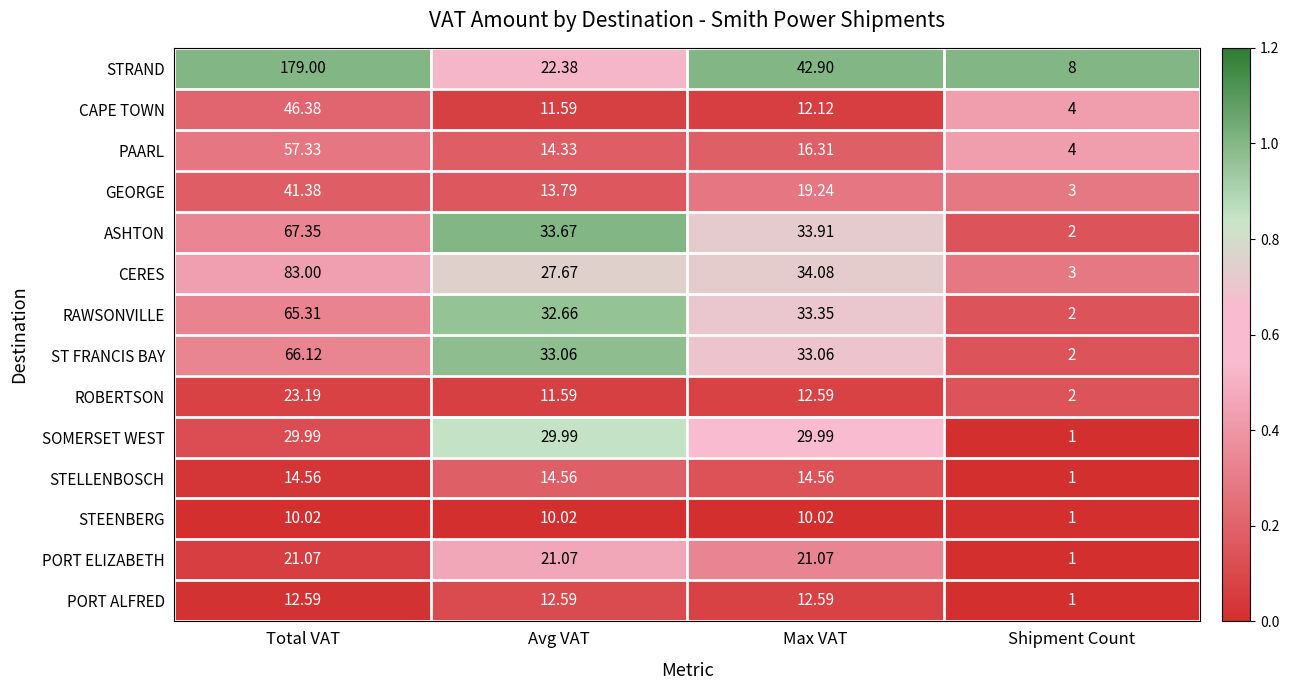

Which category has the lowest value in the CERES series?

Shipment Count